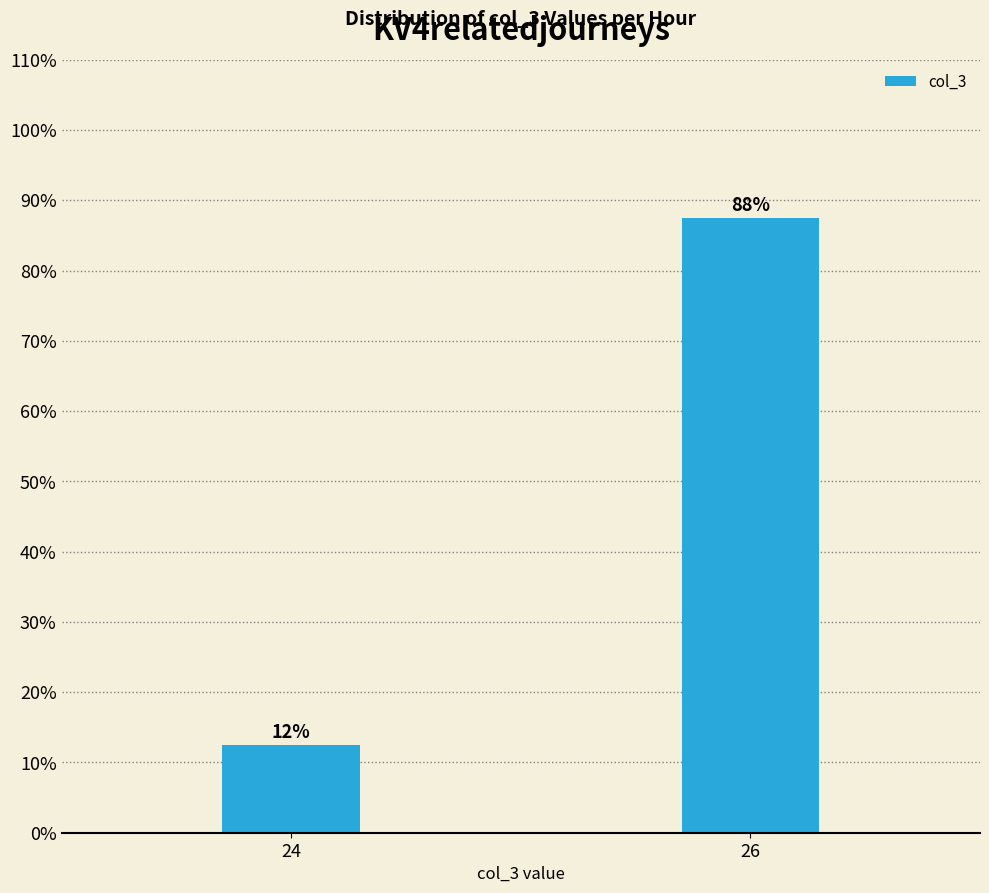

How many bars are there in total?

2